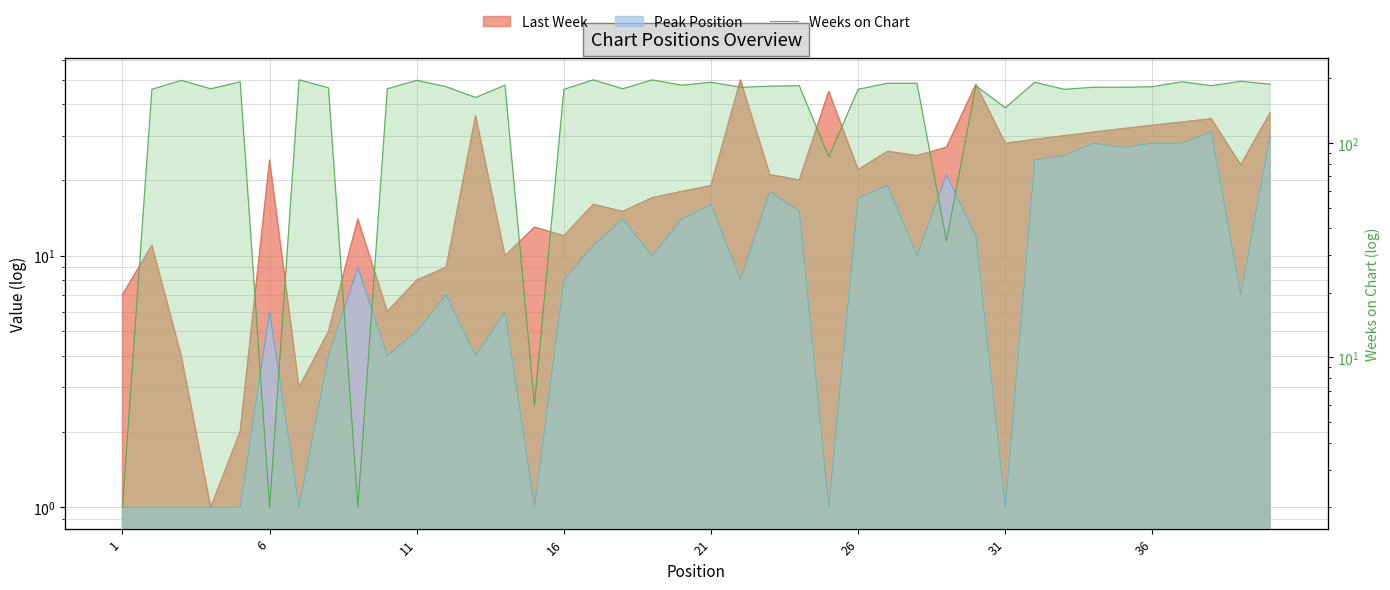

What is the sum of all values?

6410